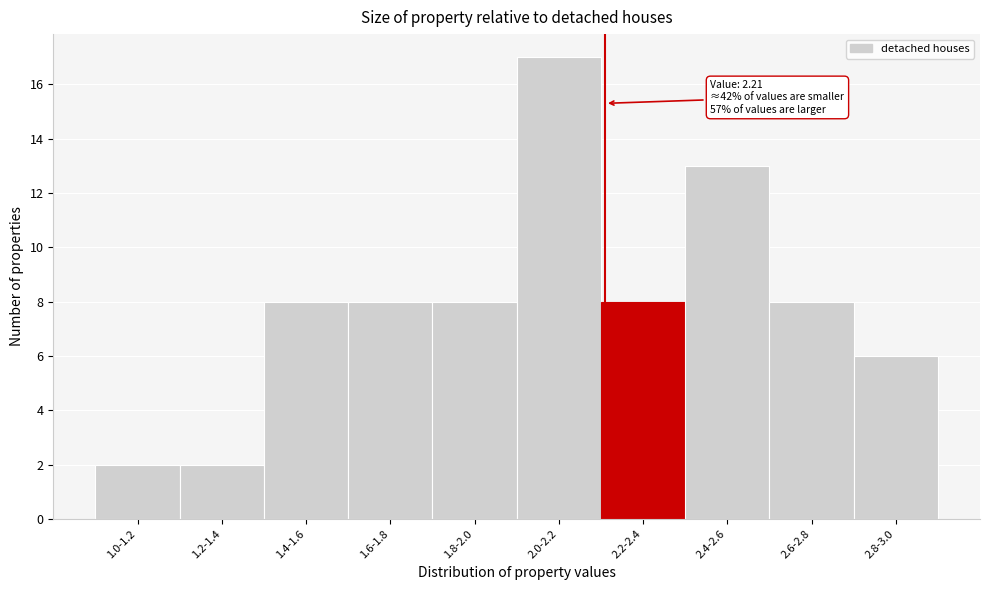

Reading right to left, list all the values displayed in this chart.

2.8-3.0=6	2.6-2.8=8	2.4-2.6=13	2.2-2.4=8	2.0-2.2=17	1.8-2.0=8	1.6-1.8=8	1.4-1.6=8	1.2-1.4=2	1.0-1.2=2